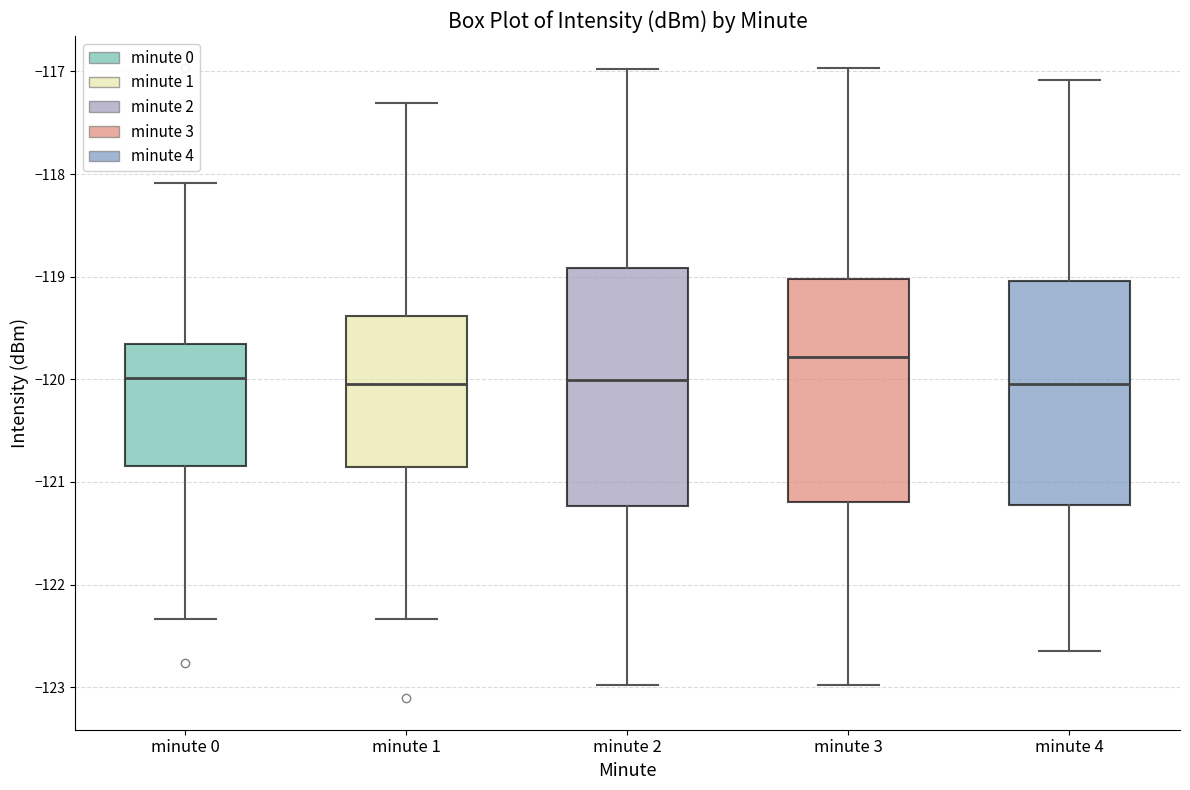

Where does the median line of the box for minute 3 sit on the y-axis? The values are not printed on the chart, so give them approximately, as read against the axis.

-119.8